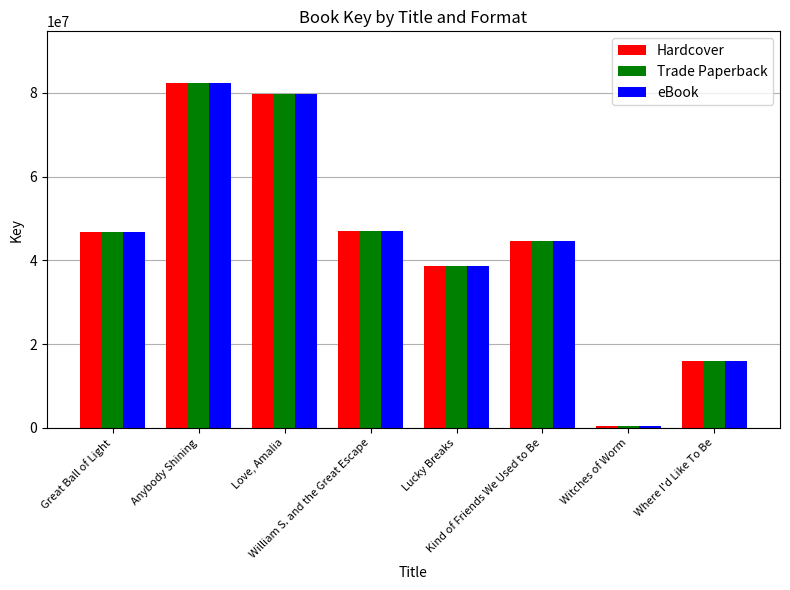

What is the sum of the Trade Paperback values at Lucky Breaks and Kind of Friends We Used to Be?

83222399